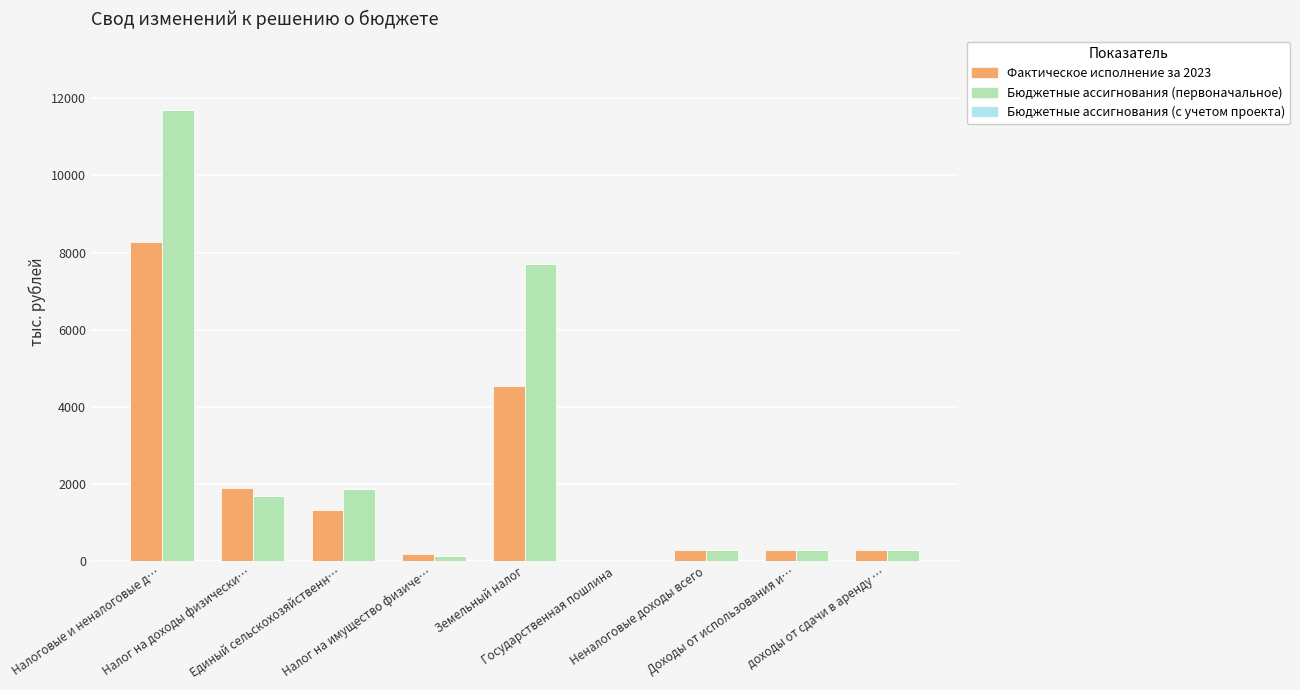

True or false: Фактическое исполнение за 2023 has a value of 4552.3 at Земельный налог.

True